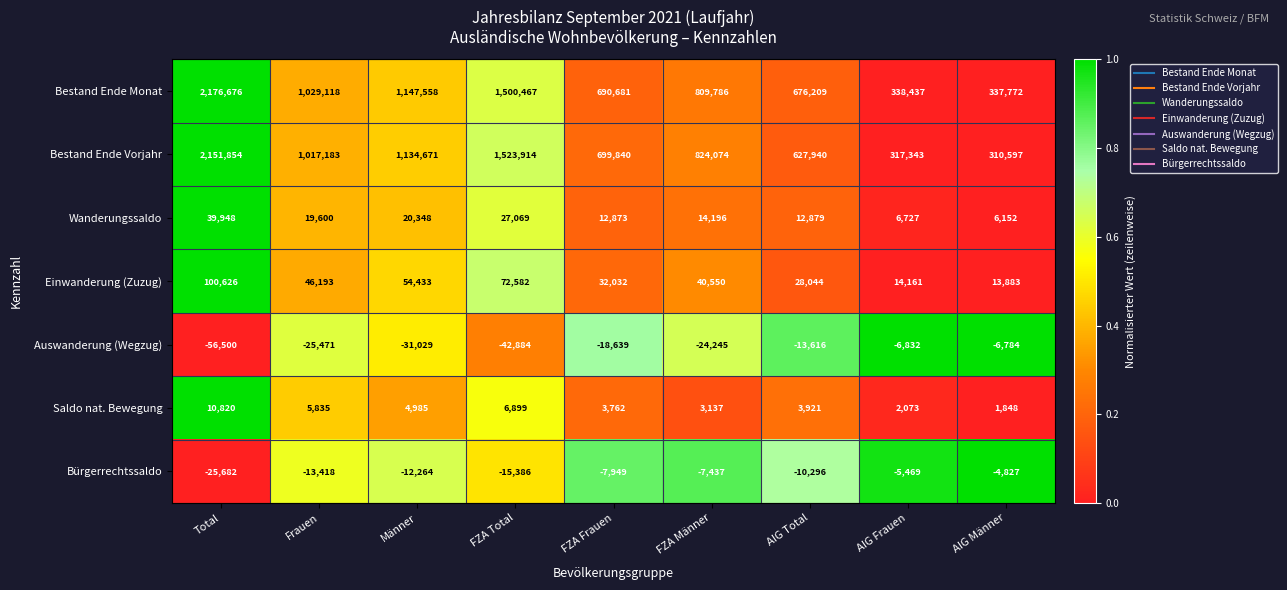

The value of Saldo nat. Bewegung at AIG Männer is 3082. True or false?

False